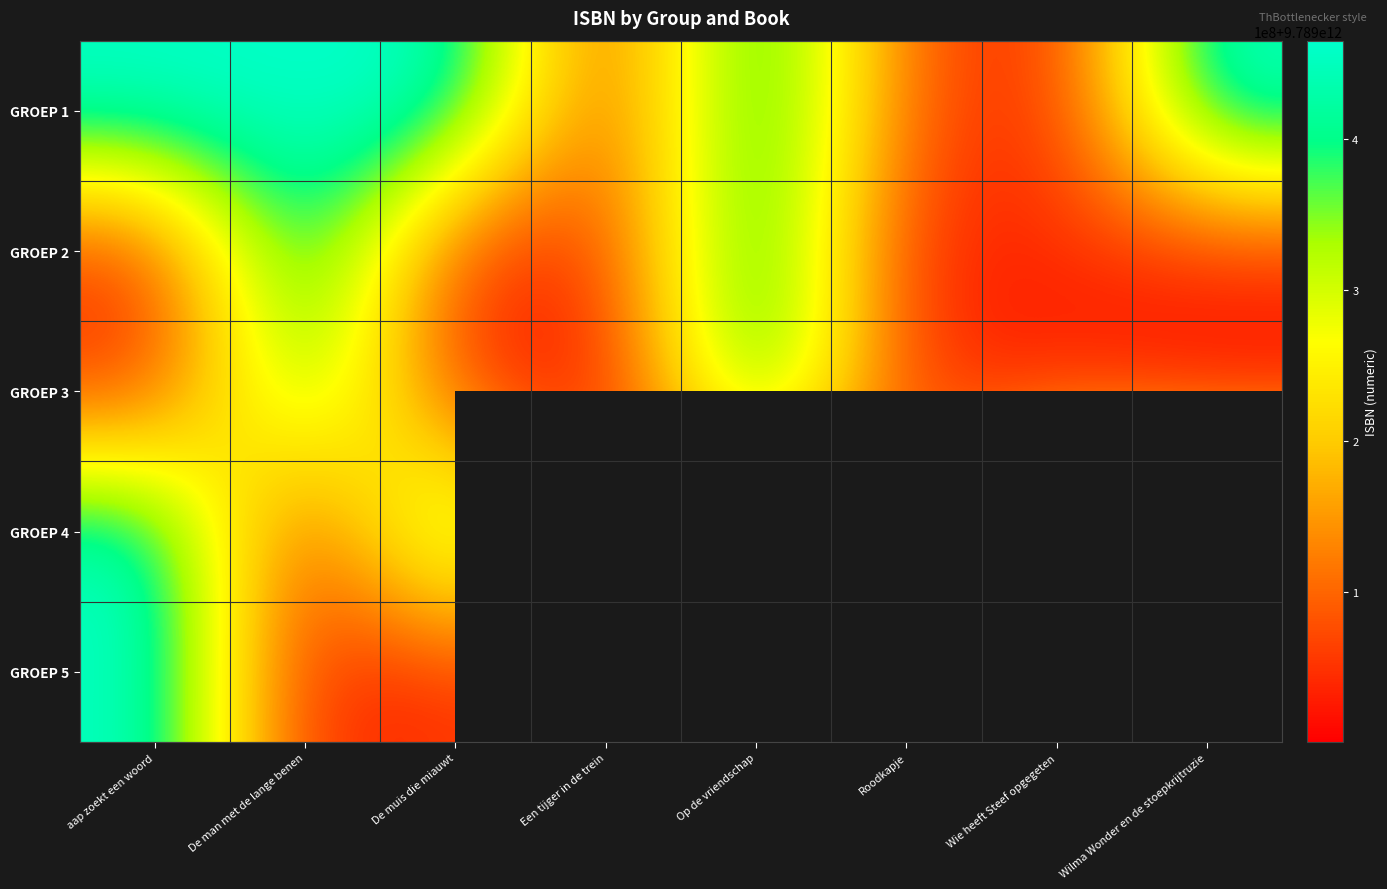

At which category is the sum across all series the highest?

aap zoekt een woord